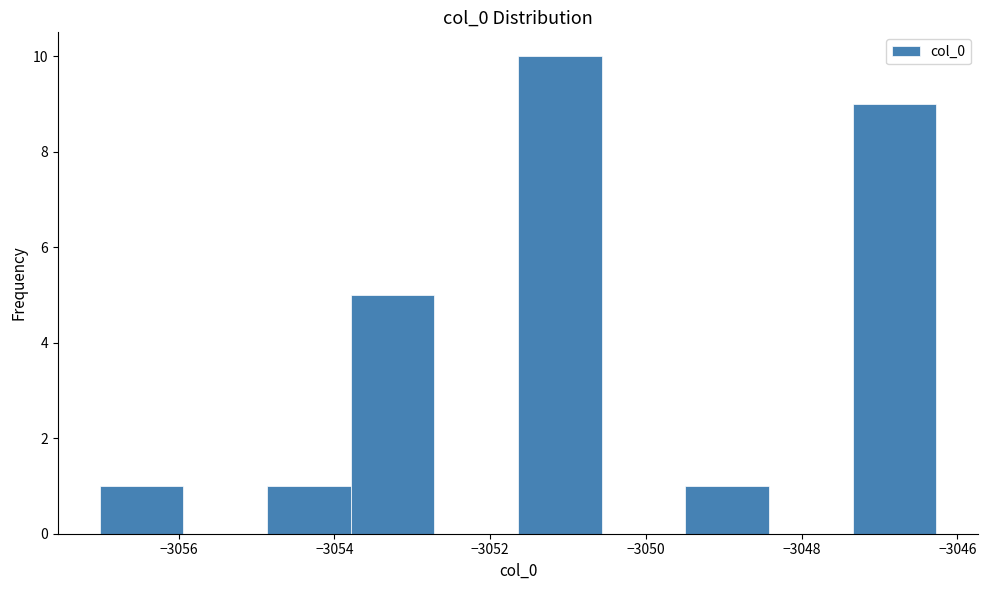

Reading left to right, list every bar in this chart as the range it spans on the x-axis followed by its height. Neither the bar edges nor the heights are printed on the chart, so give them approximately, as read against the axes.

-3057.0 to -3056.0: 1
-3056.0 to -3054.8: 0
-3054.8 to -3053.8: 1
-3053.8 to -3052.8: 5
-3052.8 to -3051.6: 0
-3051.6 to -3050.6: 10
-3050.6 to -3049.4: 0
-3049.4 to -3048.4: 1
-3048.4 to -3047.4: 0
-3047.4 to -3046.2: 9